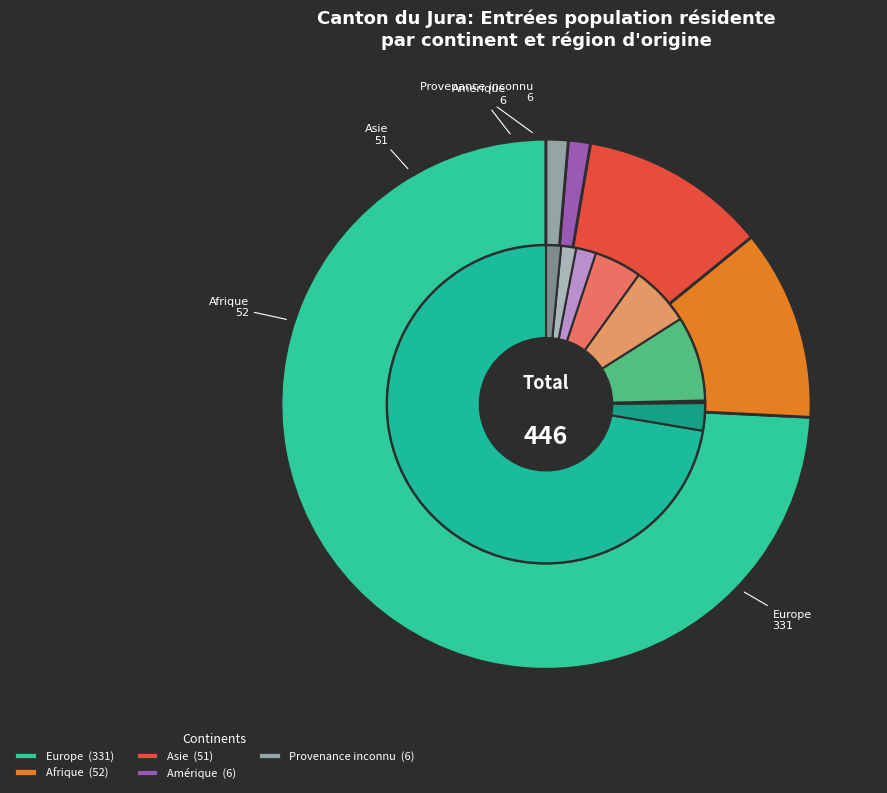

To the nearest percent, what is the average slice percentage?

20%